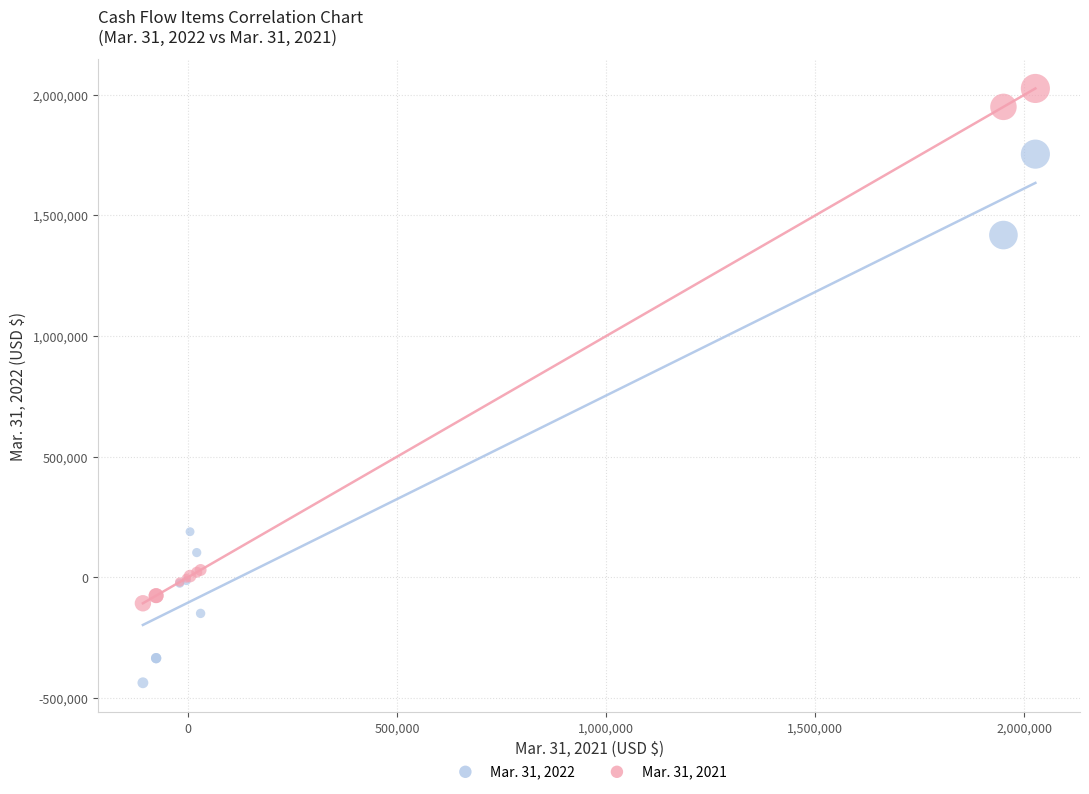

Which series contains the highest Y value?

Mar. 31, 2021